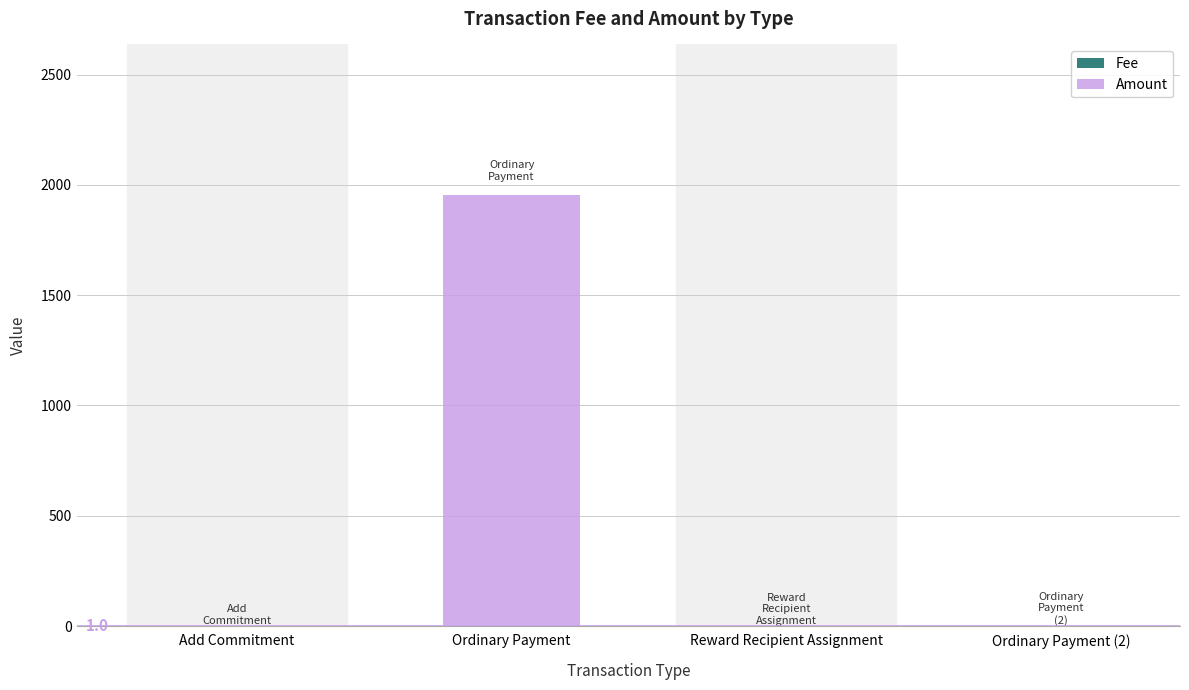

At how many categories does at least one series exceed 1053?

1